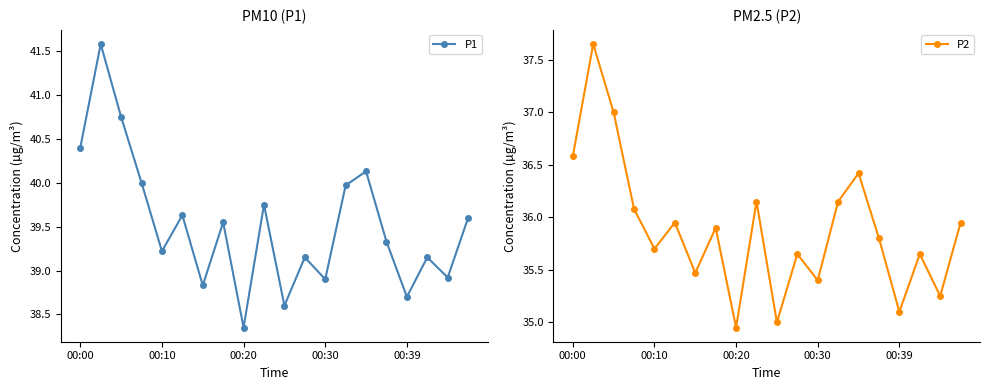

What is the label of the 19th point from the left?

18